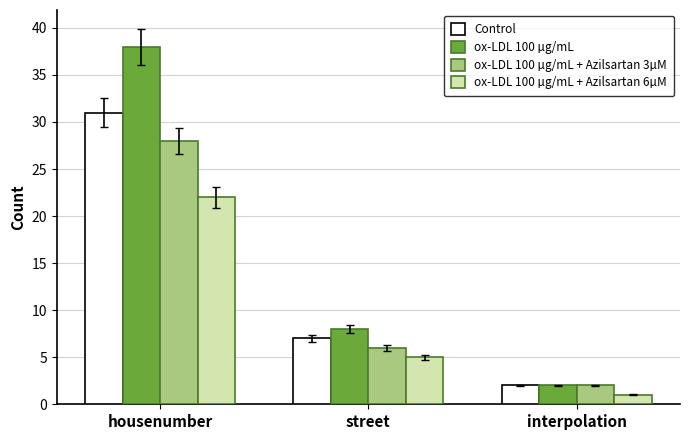

What is the label of the 1st bar from the left?

housenumber